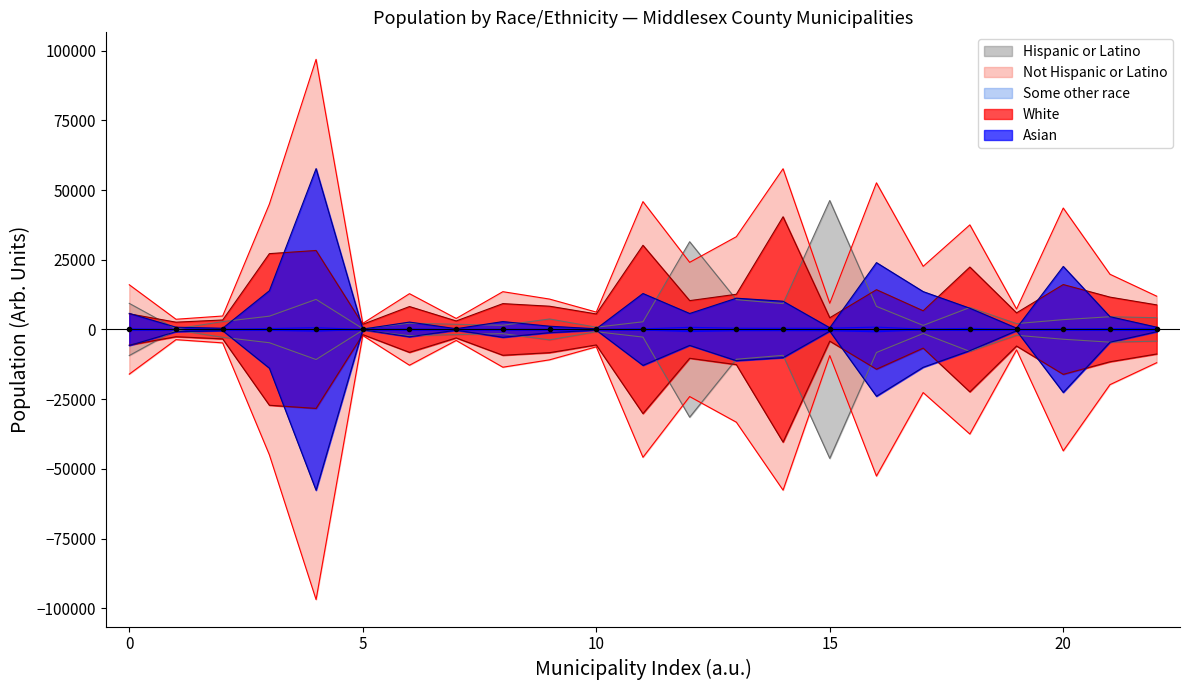

True or false: Hispanic or Latino has a value of 13238 at Sayreville borough.

False